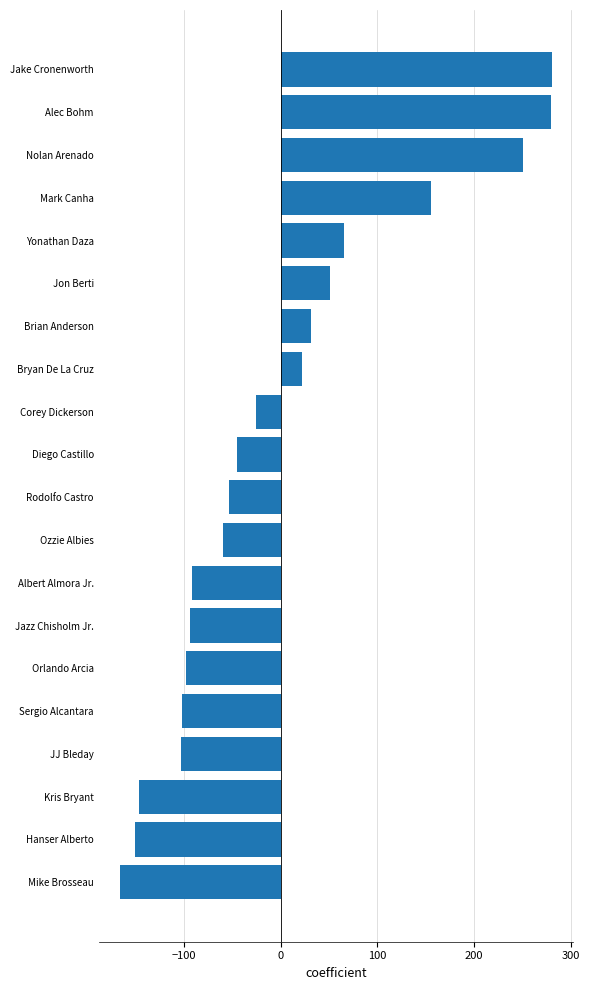

What is the change in value from Ozzie Albies to Jon Berti?

+111.0